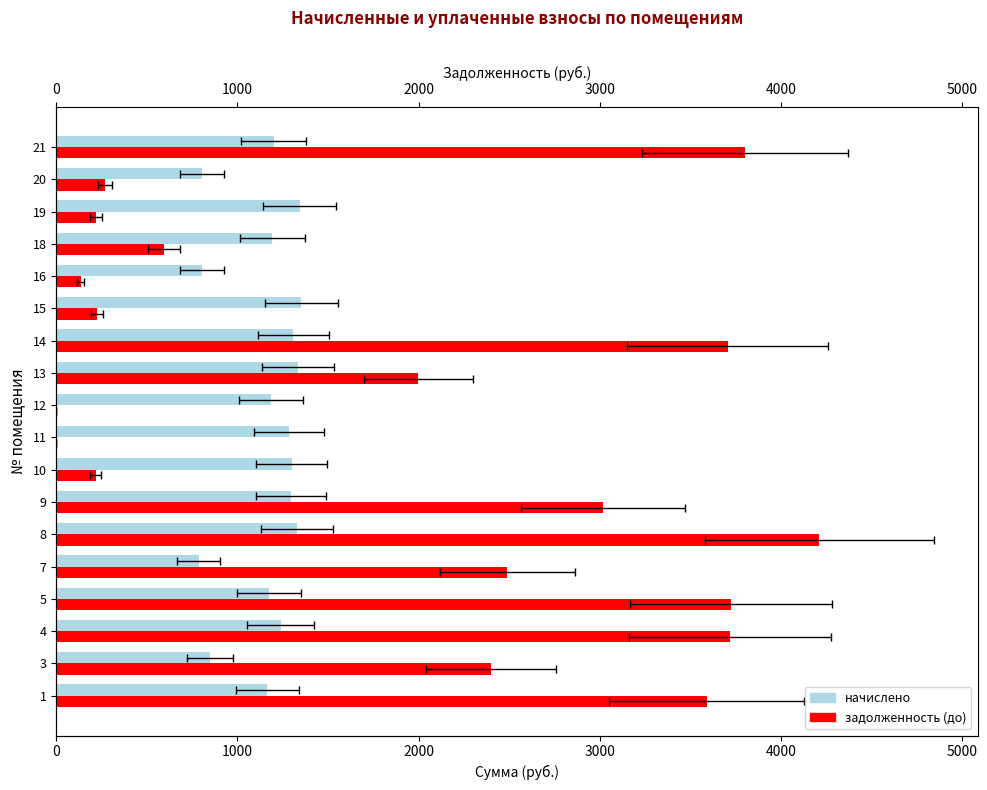

What is the difference between the highest and lowest values at 5?

2547.5